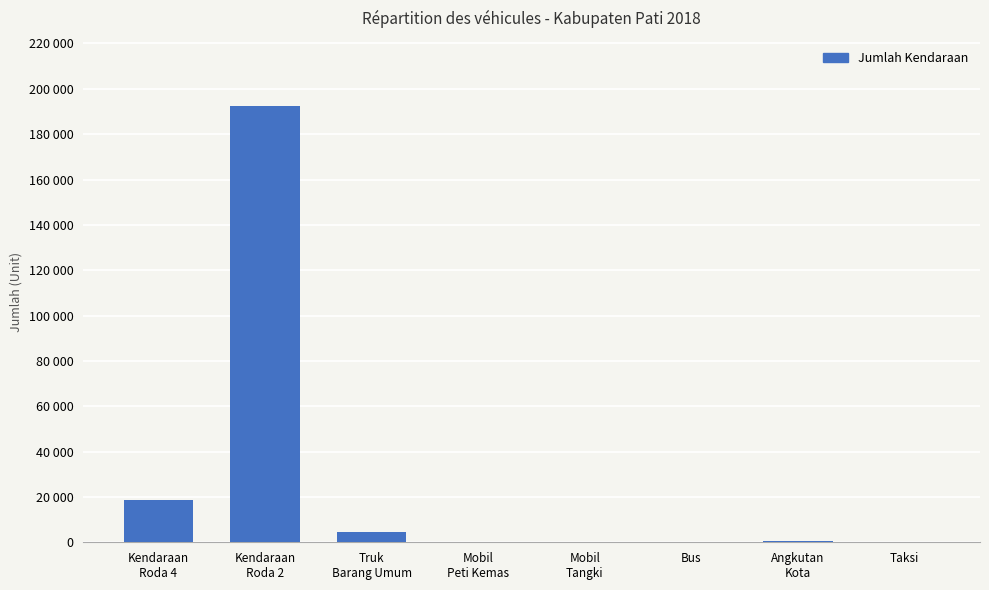

Are the bars grouped side by side (vs. stacked)?

No